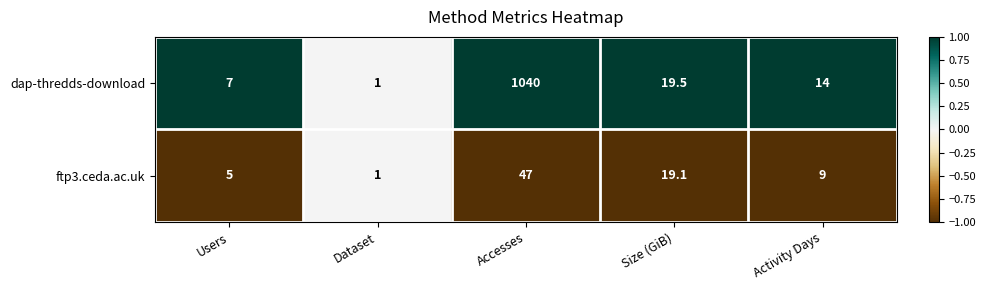

Is it true that dap-thredds-download equals 7.0 at Users?

True